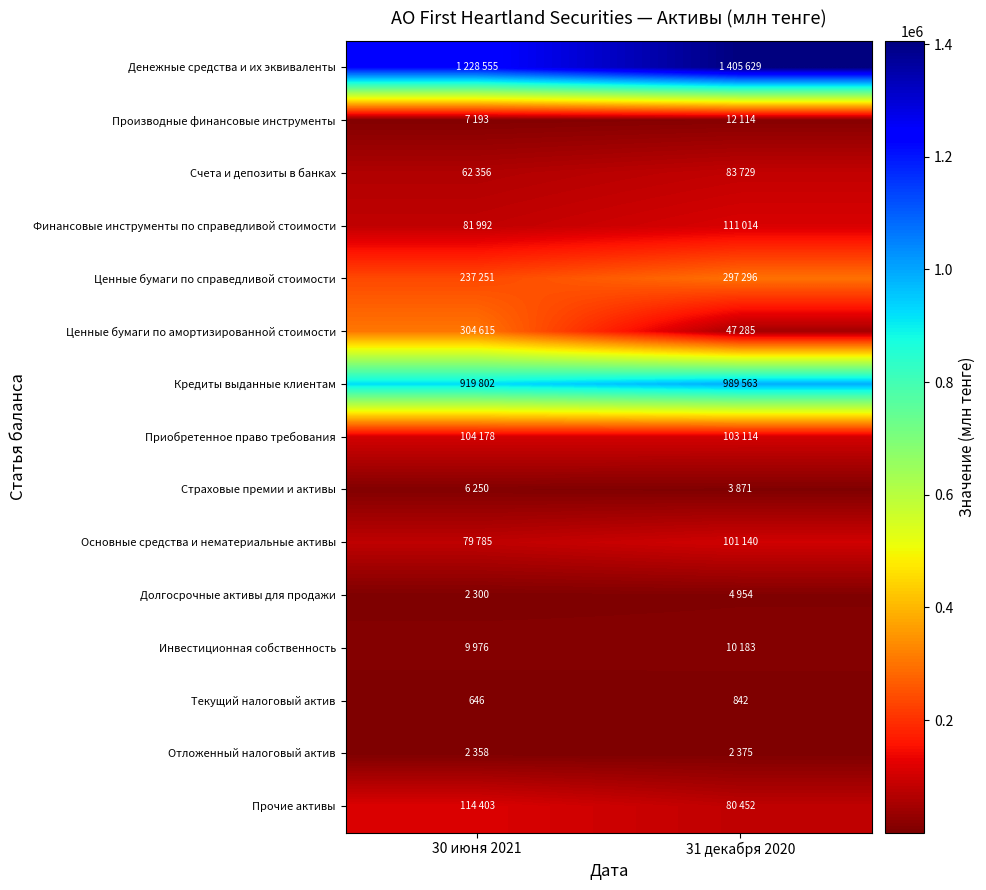

What is the difference between the maximum and minimum values in the Текущий налоговый актив series?

196